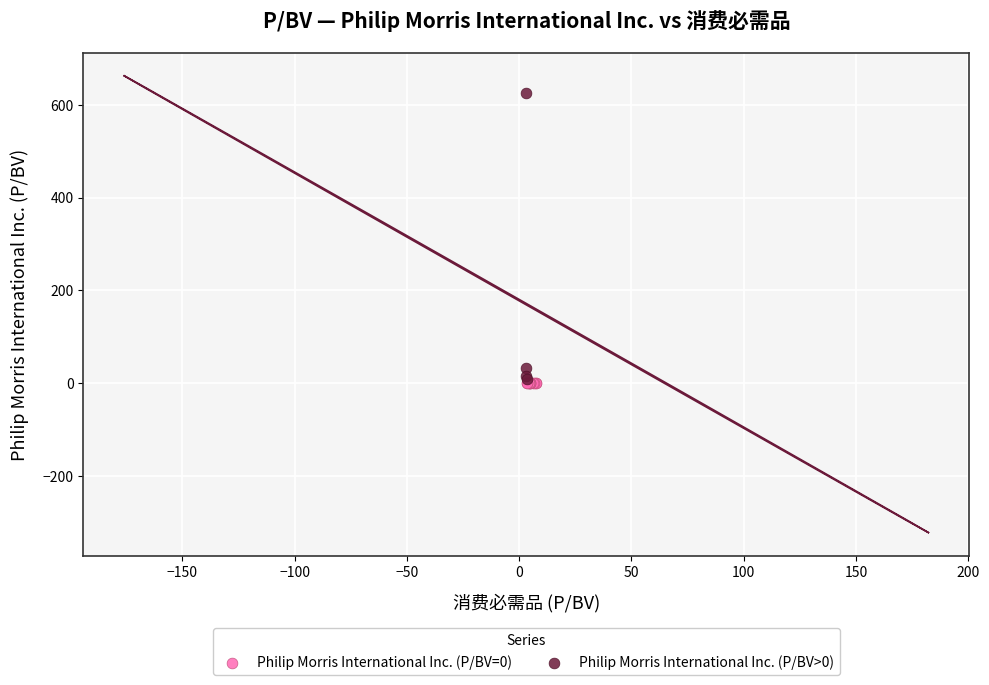

Which series reaches the maximum Y coordinate?

Philip Morris International Inc. (P/BV>0)